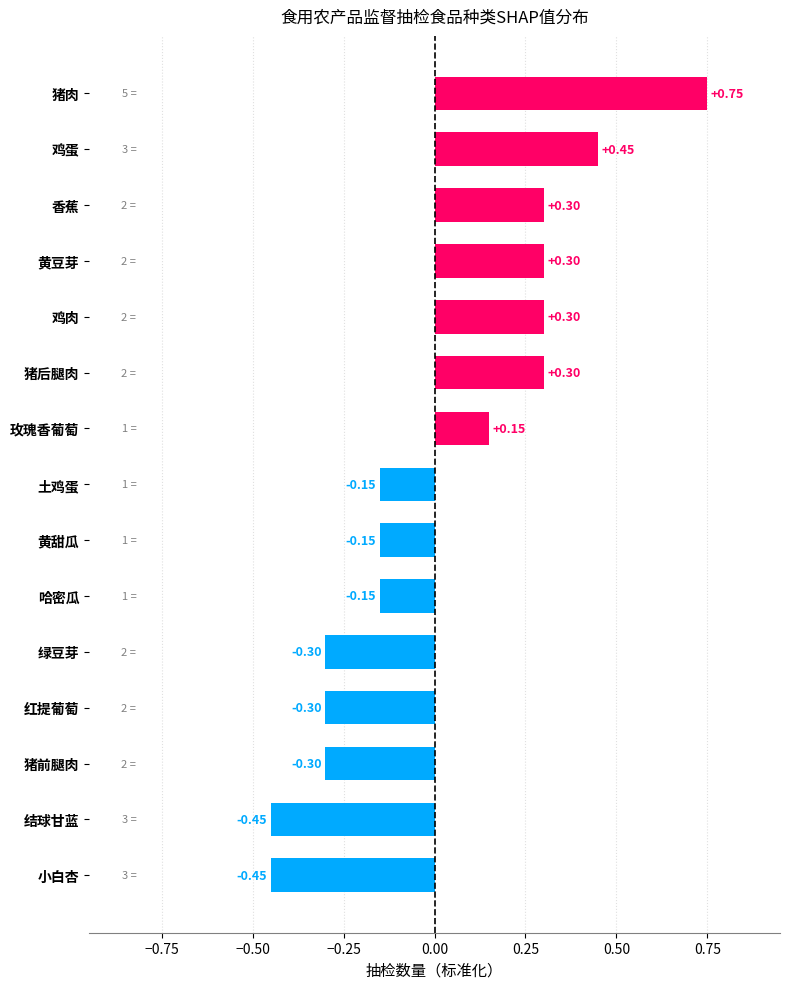

What is the difference between the second highest and minimum values?

0.9